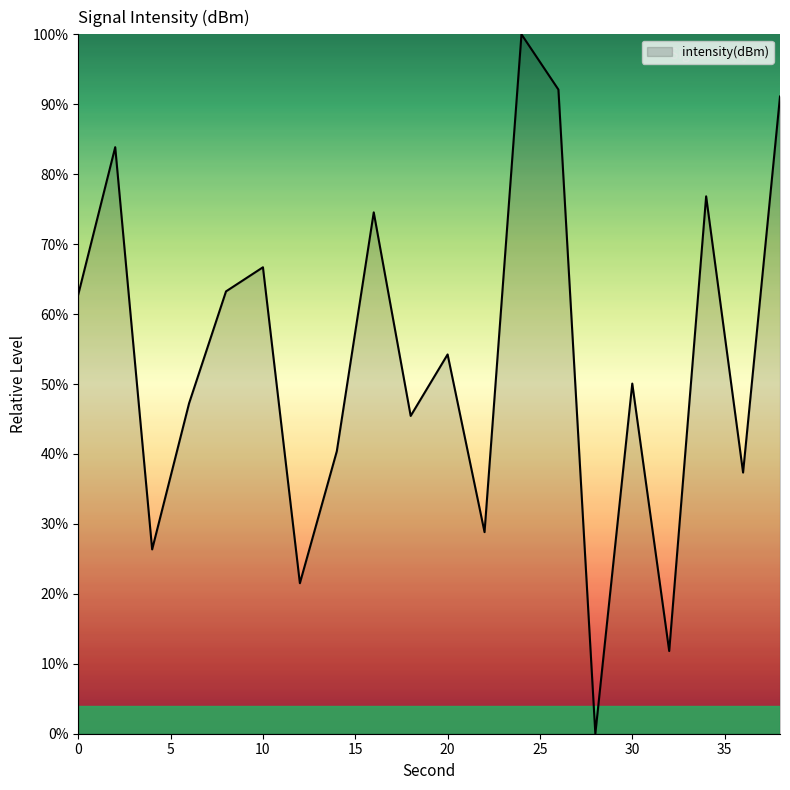

What is the maximum value shown in the chart?

100.0